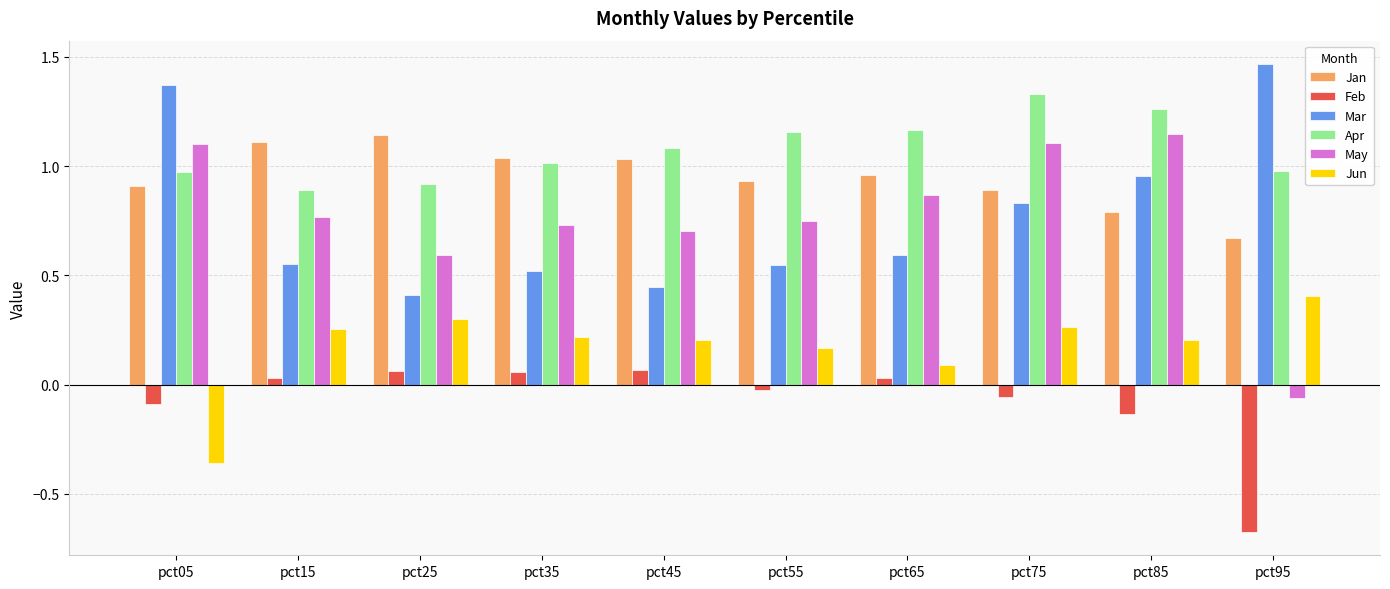

Rank the series at pct95 from lowest to highest value.

Feb, May, Jun, Jan, Apr, Mar